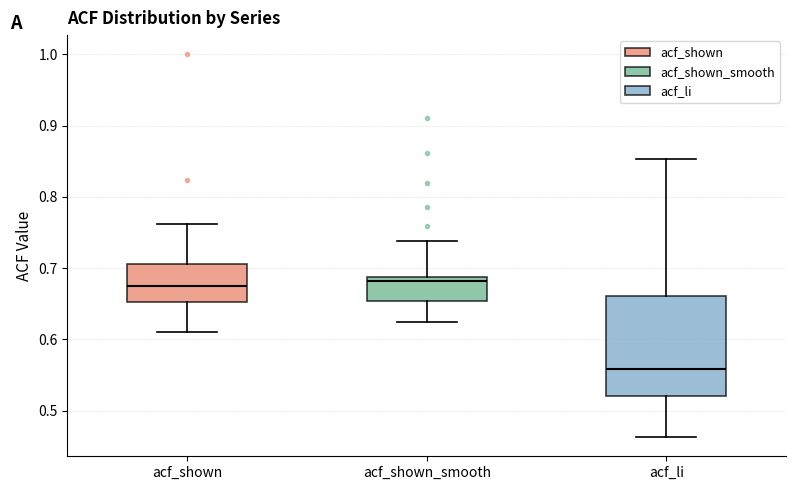

Which box's median line is the lowest?

acf_li